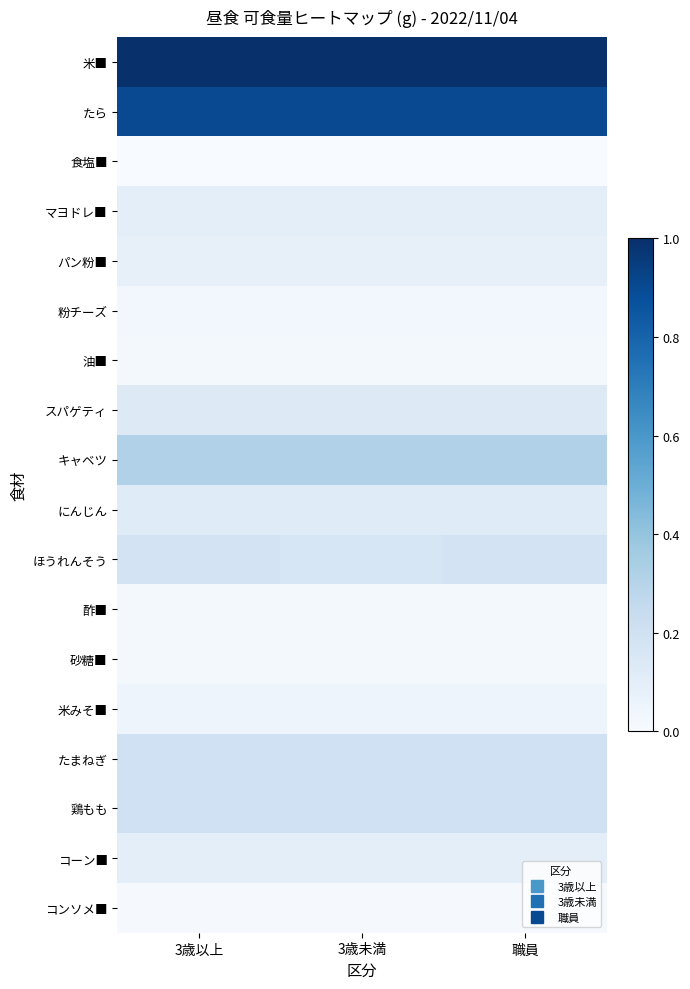

Reading left to right, transcribe all the data shown in this chart.

米■: 3歳以上=1.0	3歳未満=1.0	職員=1.0
たら: 3歳以上=0.9	3歳未満=0.9	職員=0.9
食塩■: 3歳以上=0.0	3歳未満=0.0	職員=0.0
マヨドレ■: 3歳以上=0.1	3歳未満=0.1	職員=0.1
パン粉■: 3歳以上=0.1	3歳未満=0.1	職員=0.1
粉チーズ: 3歳以上=0.0	3歳未満=0.0	職員=0.0
油■: 3歳以上=0.0	3歳未満=0.0	職員=0.0
スパゲティ: 3歳以上=0.1	3歳未満=0.1	職員=0.1
キャベツ: 3歳以上=0.3	3歳未満=0.3	職員=0.3
にんじん: 3歳以上=0.1	3歳未満=0.1	職員=0.1
ほうれんそう: 3歳以上=0.2	3歳未満=0.2	職員=0.2
酢■: 3歳以上=0.0	3歳未満=0.0	職員=0.0
砂糖■: 3歳以上=0.0	3歳未満=0.0	職員=0.0
米みそ■: 3歳以上=0.1	3歳未満=0.1	職員=0.1
たまねぎ: 3歳以上=0.2	3歳未満=0.2	職員=0.2
鶏もも: 3歳以上=0.2	3歳未満=0.2	職員=0.2
コーン■: 3歳以上=0.1	3歳未満=0.1	職員=0.1
コンソメ■: 3歳以上=0.0	3歳未満=0.0	職員=0.0